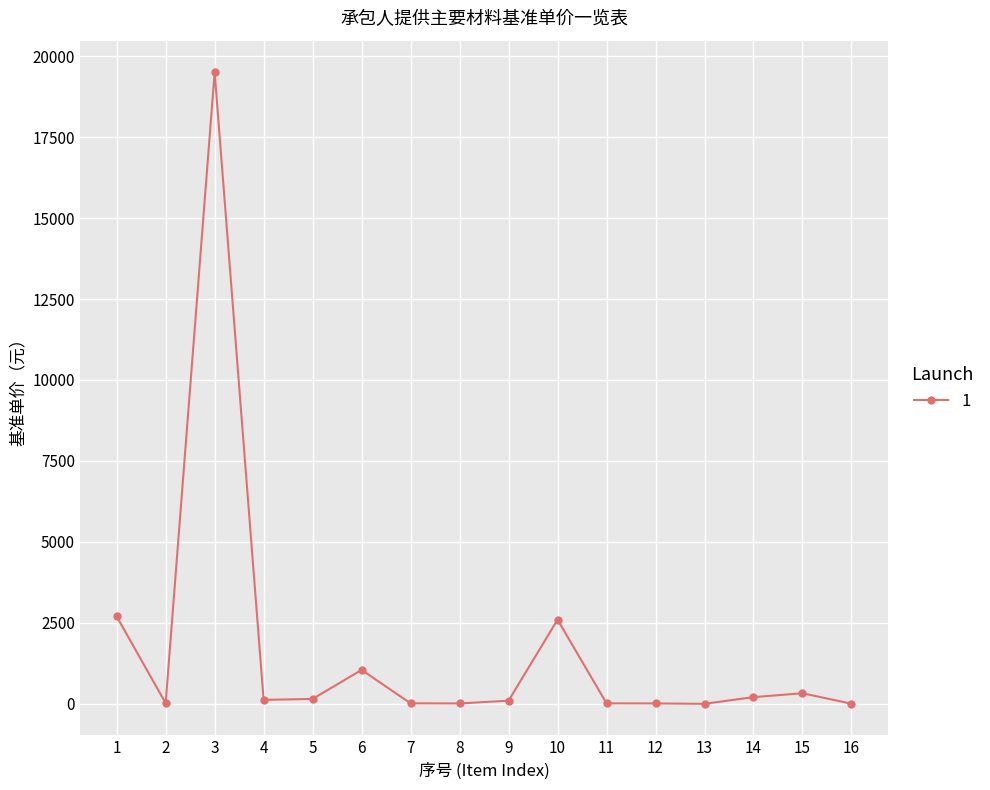

What is the difference between the maximum and minimum values?

19497